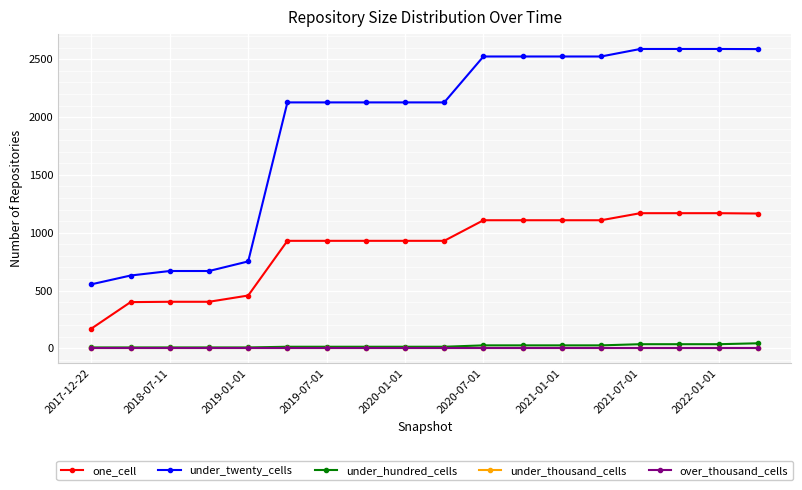

What is the average value of the under_twenty_cells series?

1909